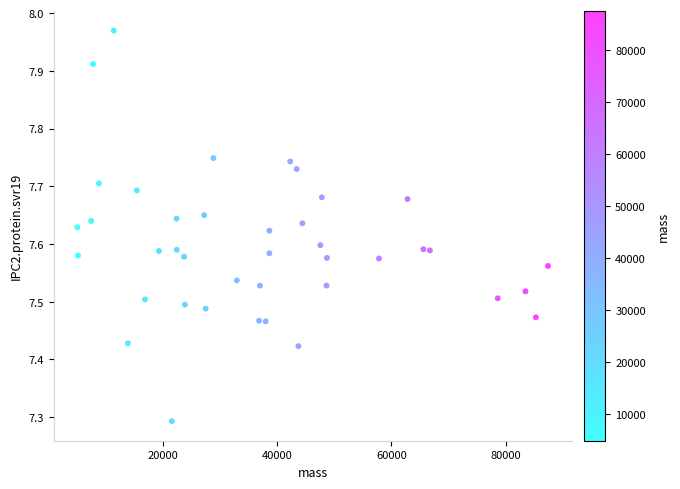

What is the range of Y values (max minus min)?

0.7